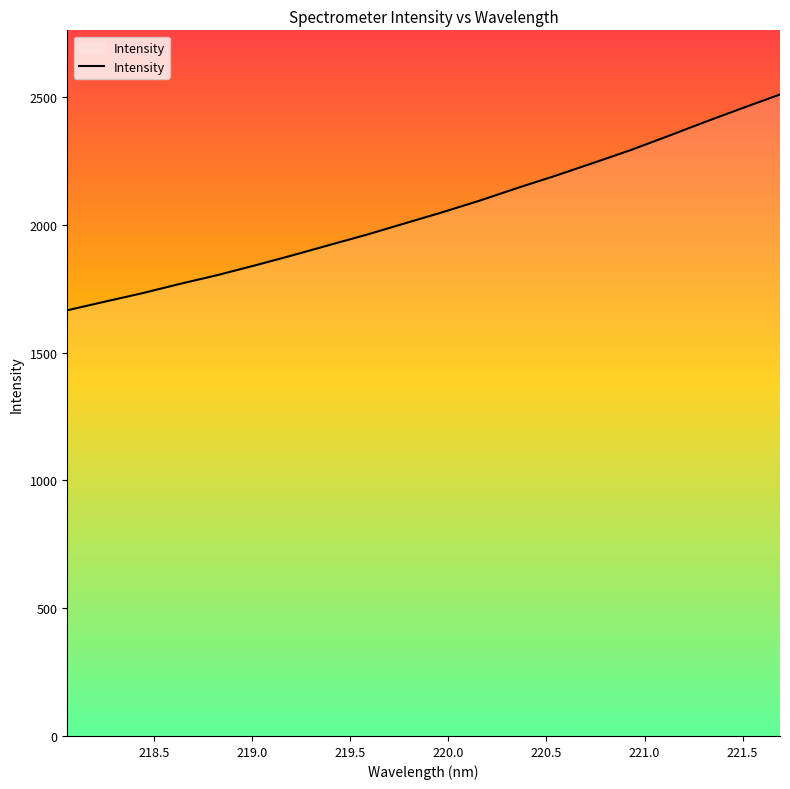

What is the minimum value shown in the chart?

1665.9